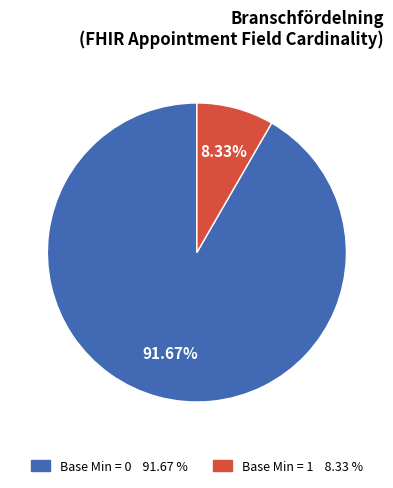

Is there any slice that represents more than half of the pie?

Yes